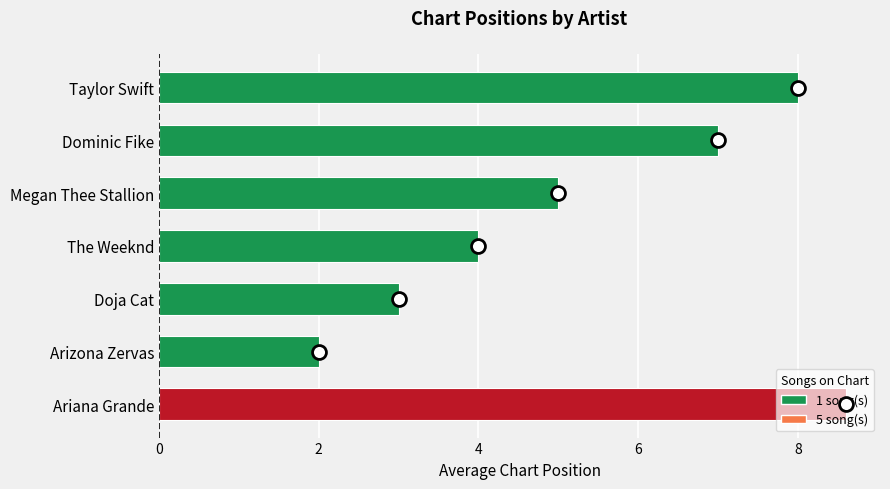

How many data points are less than 5?

3